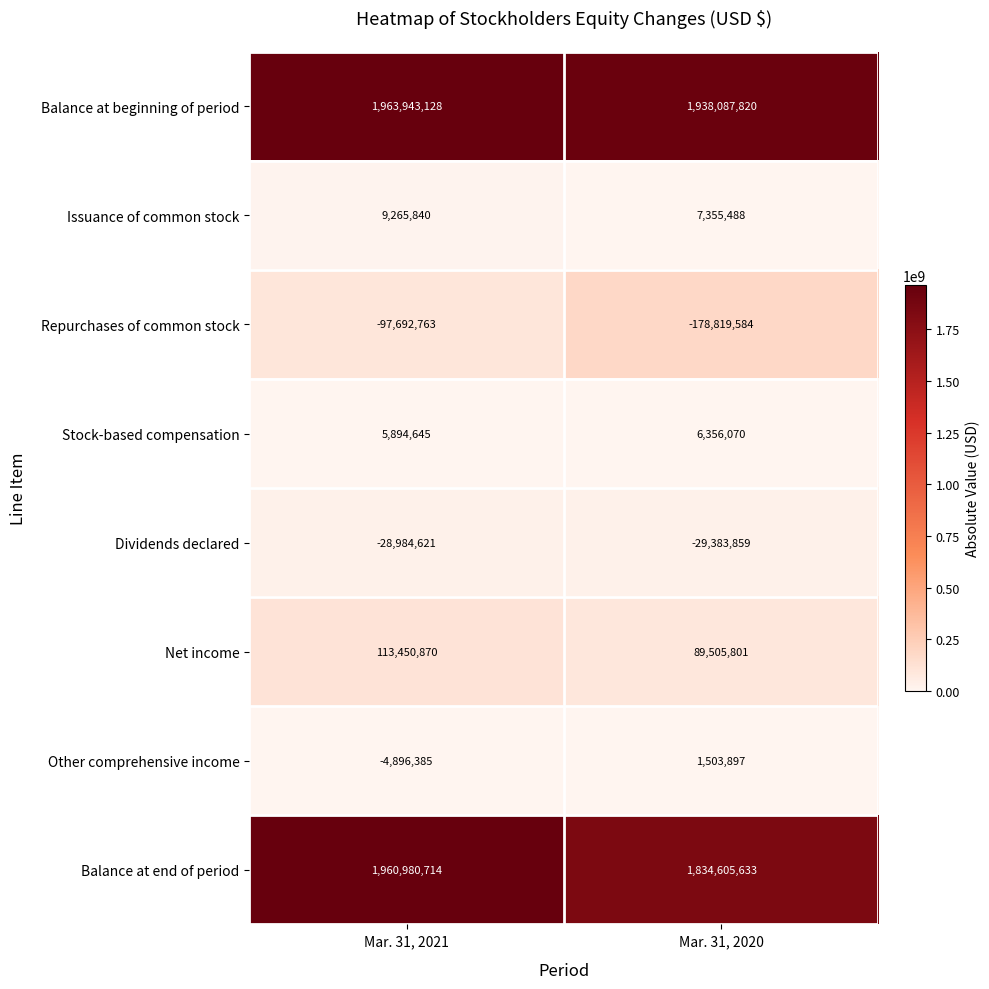

What is the difference between the Repurchases of common stock values at Mar. 31, 2021 and Mar. 31, 2020?

81126821